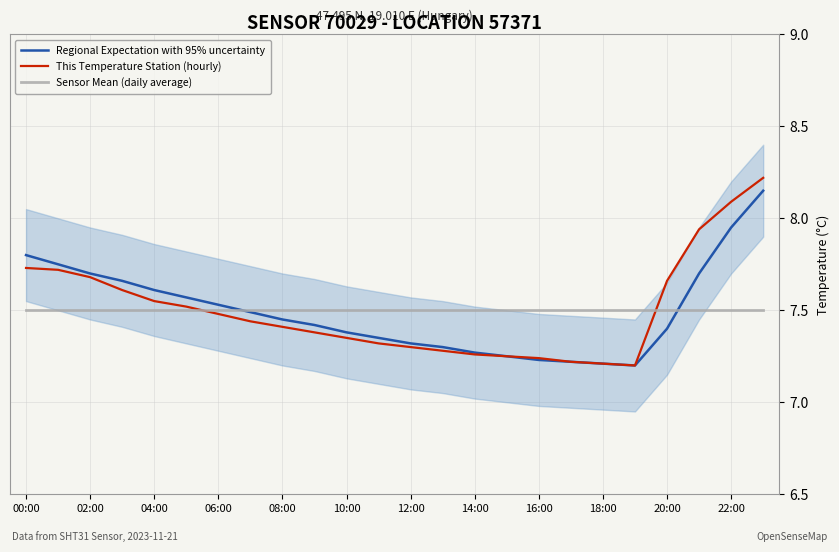

Is this an area chart (filled region under the line)?

No